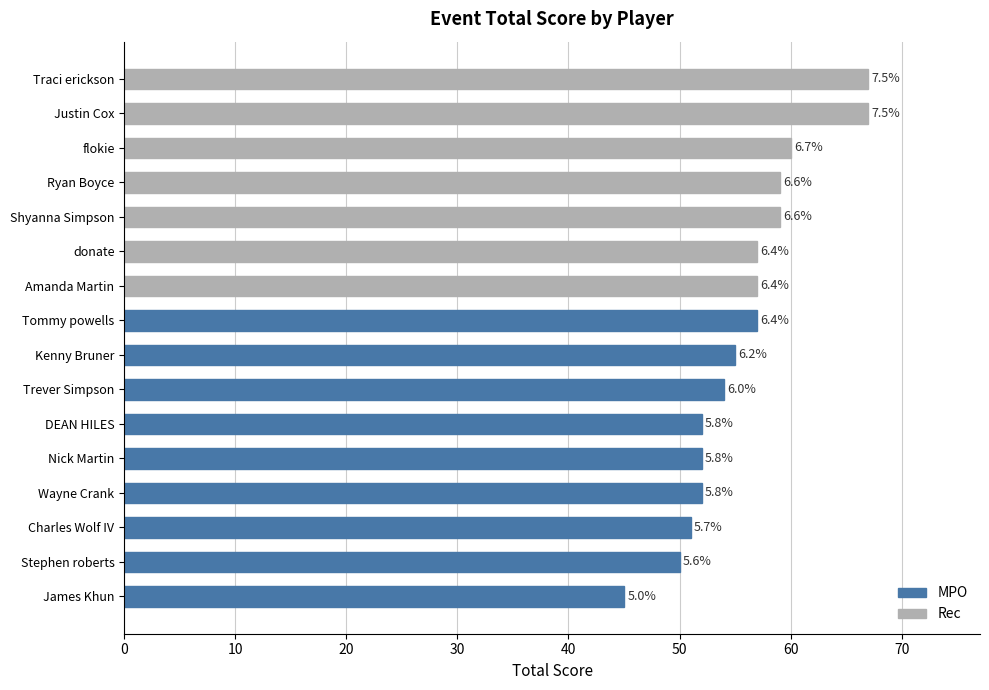

What is the minimum value shown in the chart?

45